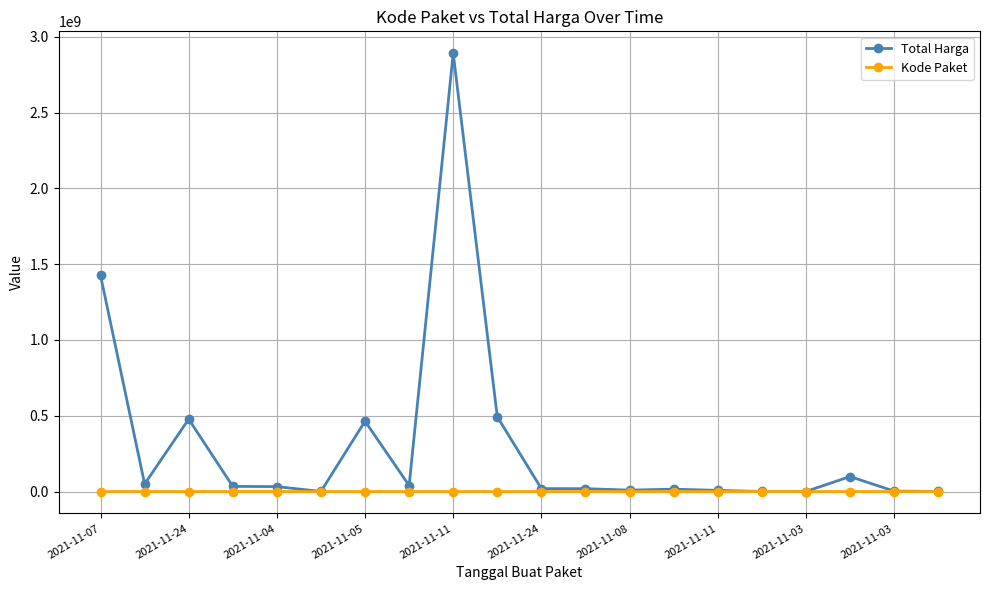

List the series in order of their overall mean, highest first.

Total Harga, Kode Paket